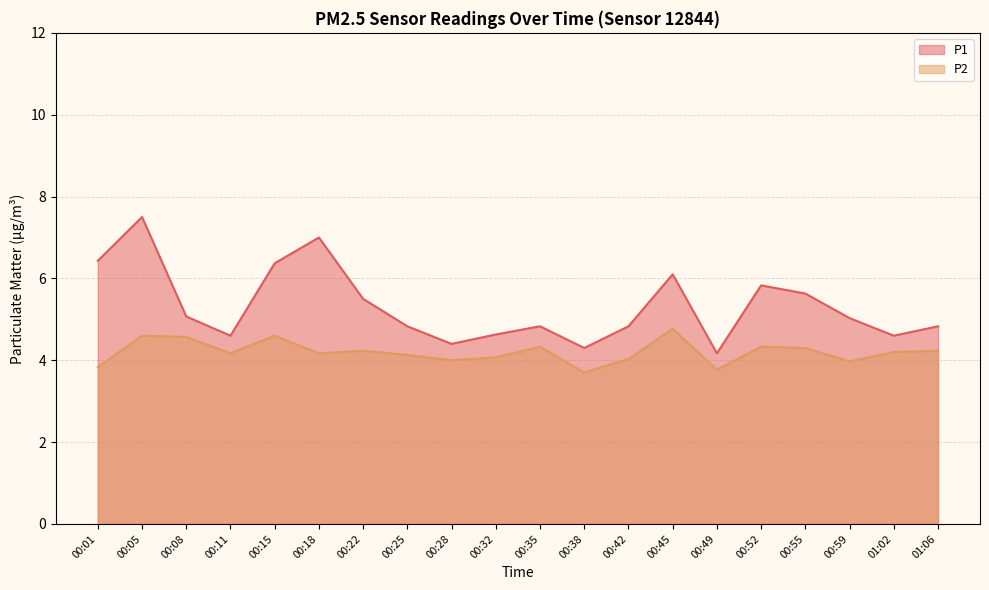

At 00:25, list the series in order from smallest to largest.

P2, P1